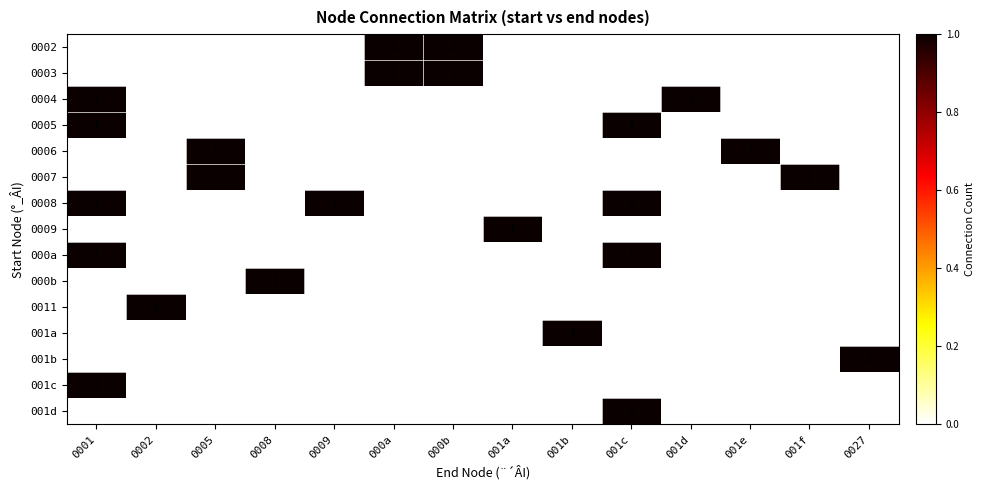

How many positive values does the 000b series have?

1